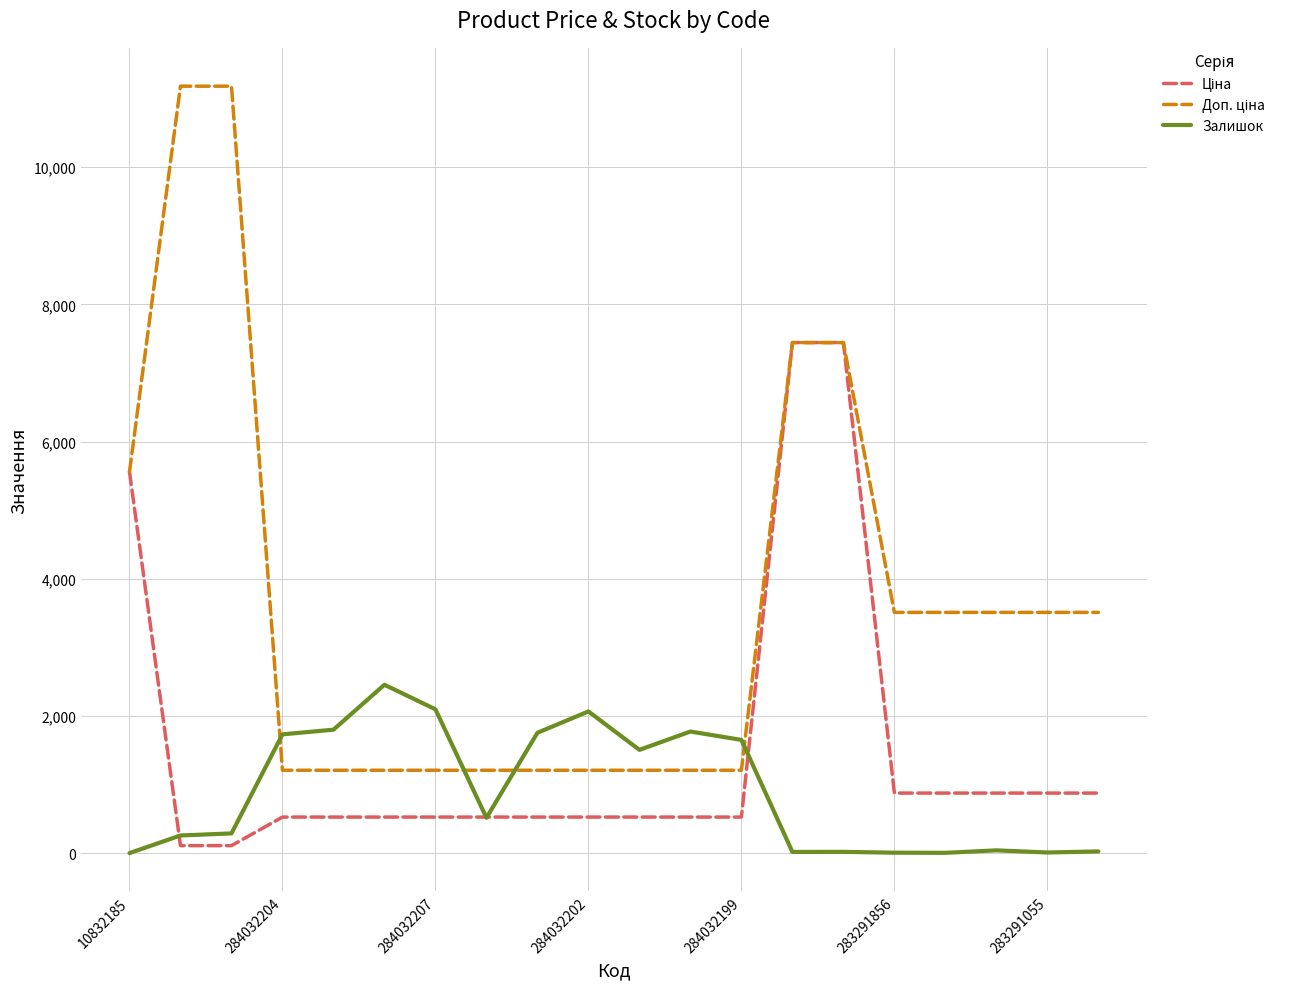

What is the highest value of the Залишок series?

2457.0